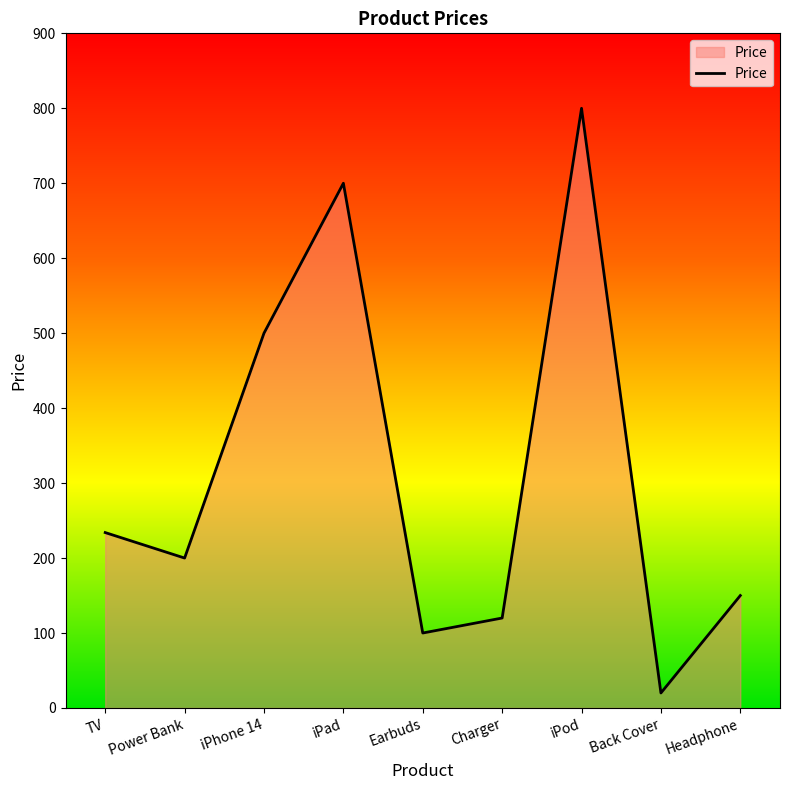

True or false: the data has more than 1 interior local peaks.

True